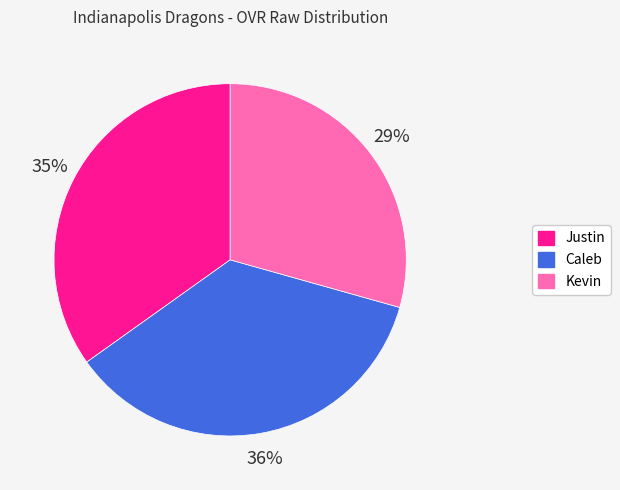

What is the ratio of the value at Kevin to the value at Justin?

0.8